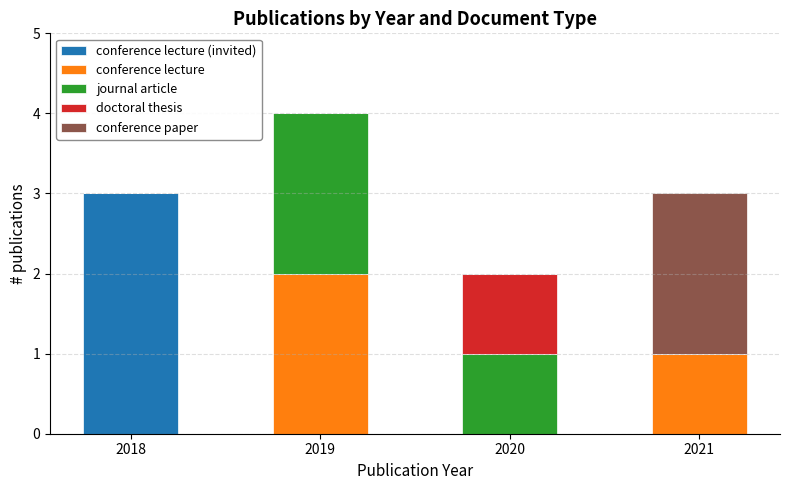

At which category is the sum across all series the highest?

2019